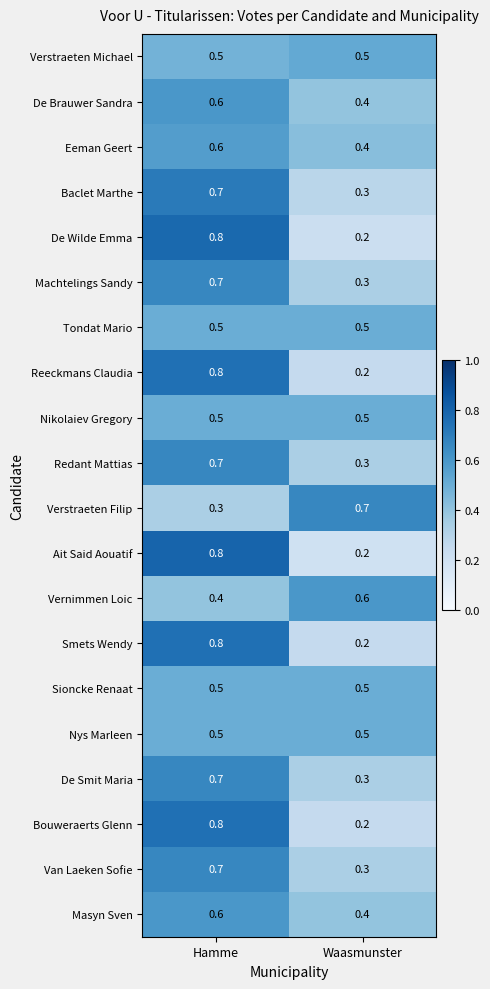

At which label is Redant Mattias closest to 0?

Waasmunster